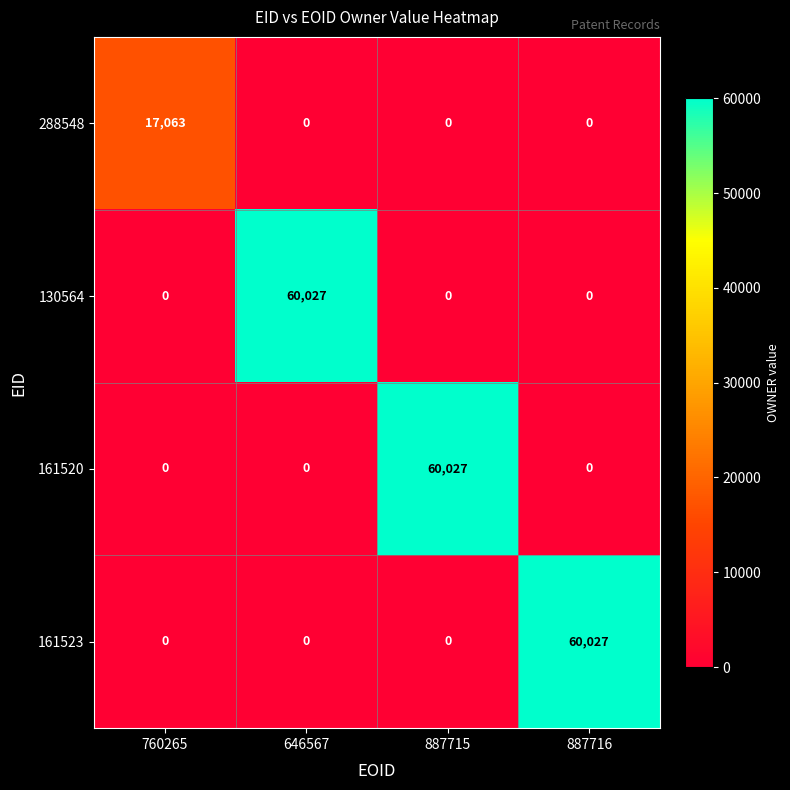

Count the number of data series in this chart.

4